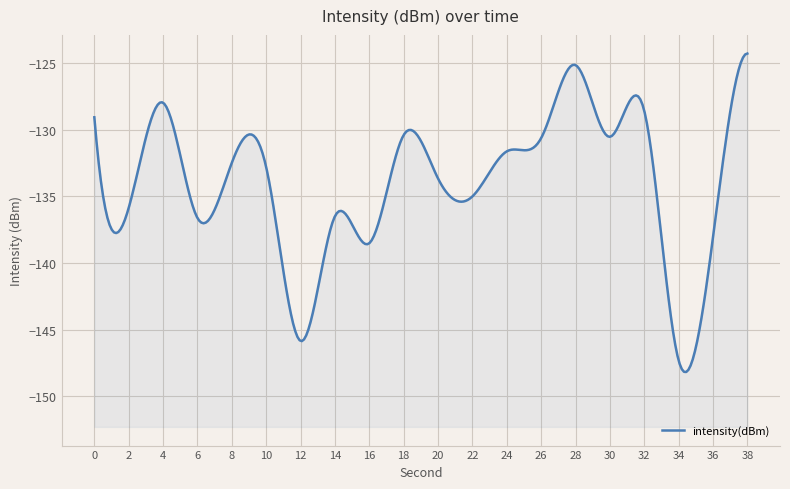

How many series are shown in this chart?

1